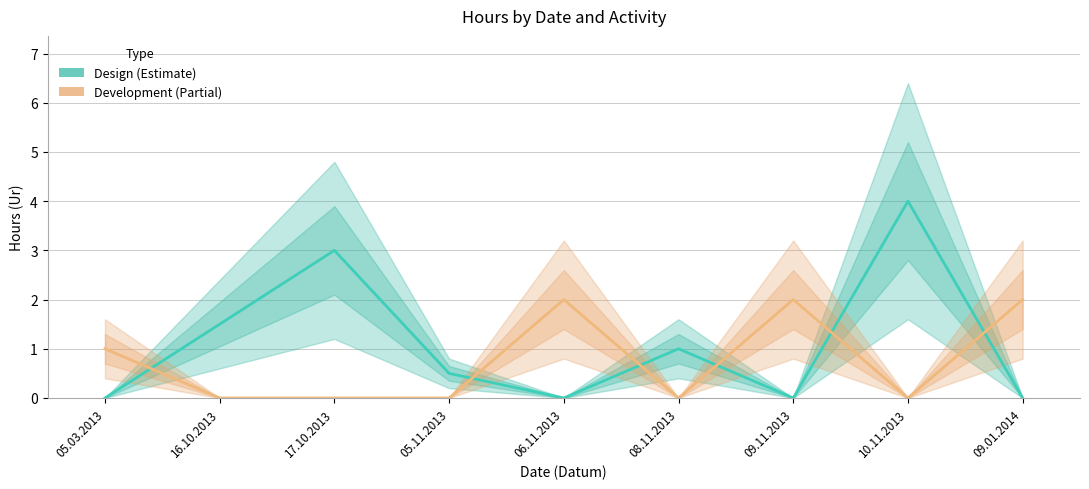

Reading left to right, what are all the values shown in this chart?

Design: 05.03.2013=0.0	16.10.2013=1.5	17.10.2013=3.0	05.11.2013=0.5	06.11.2013=0.0	08.11.2013=1.0	09.11.2013=0.0	10.11.2013=4.0	09.01.2014=0.0
Development: 05.03.2013=1.0	16.10.2013=0.0	17.10.2013=0.0	05.11.2013=0.0	06.11.2013=2.0	08.11.2013=0.0	09.11.2013=2.0	10.11.2013=0.0	09.01.2014=2.0